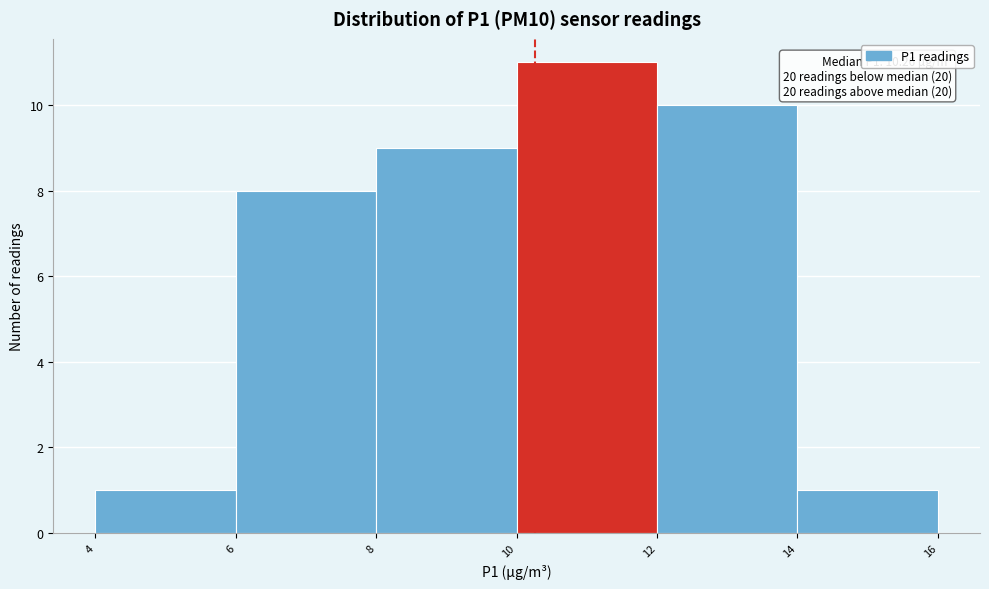

Which range on the x-axis has the tallest bar?

10 to 12